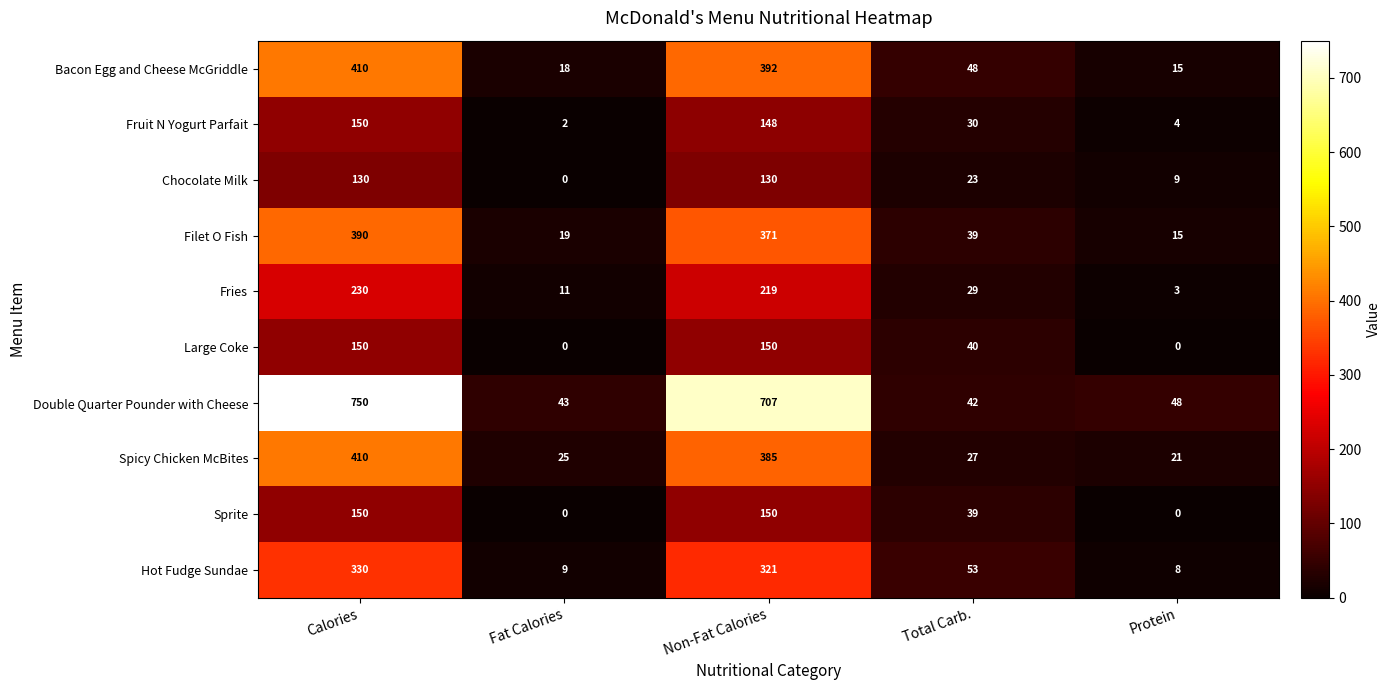

Which series changed the most between Calories and Non-Fat Calories?

Double Quarter Pounder with Cheese